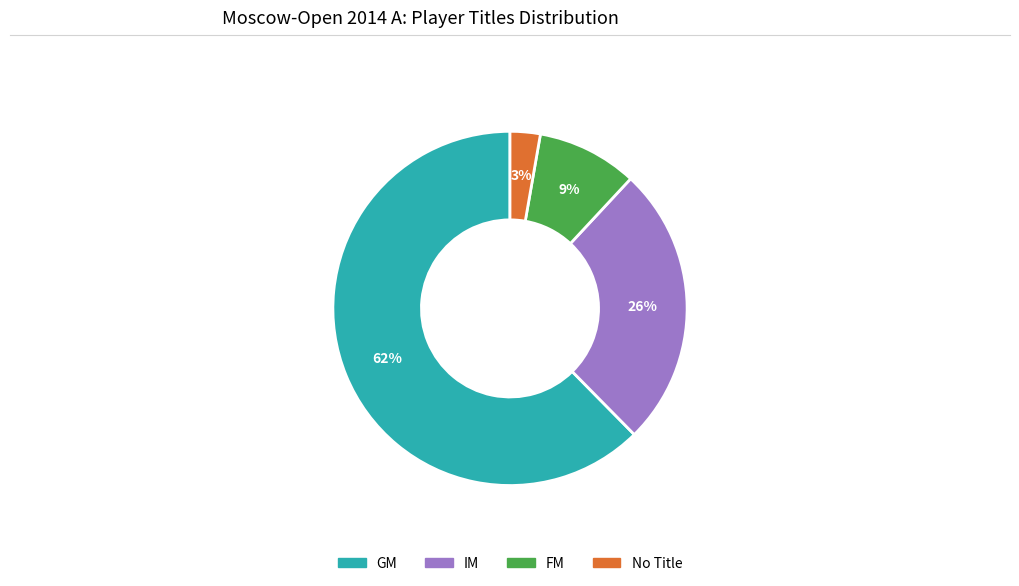

Does any single category account for the majority?

Yes